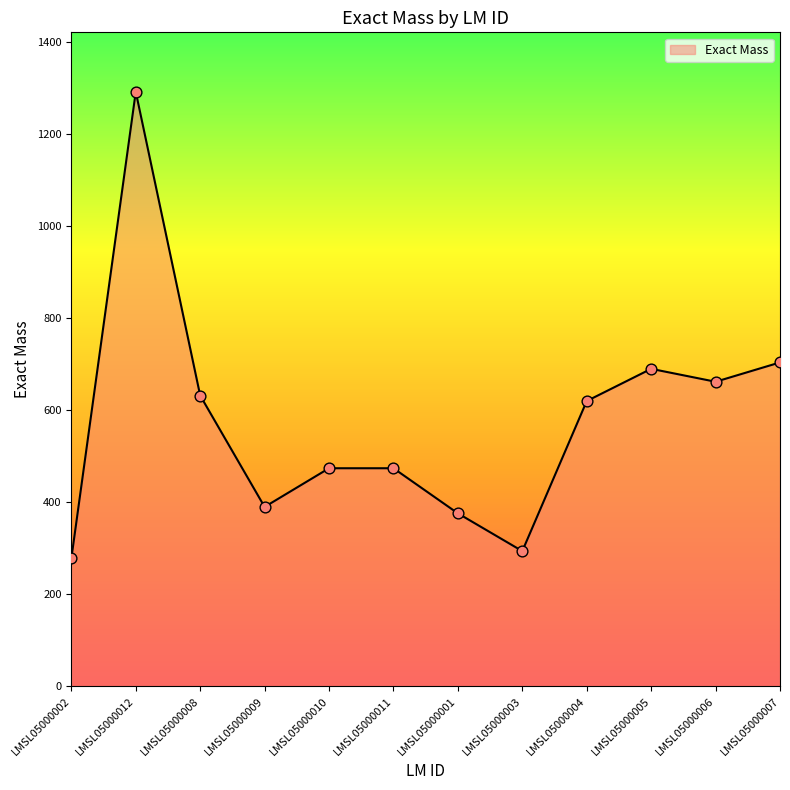

What is the ratio of the value at LMSL05000012 to the value at LMSL05000003?

4.4